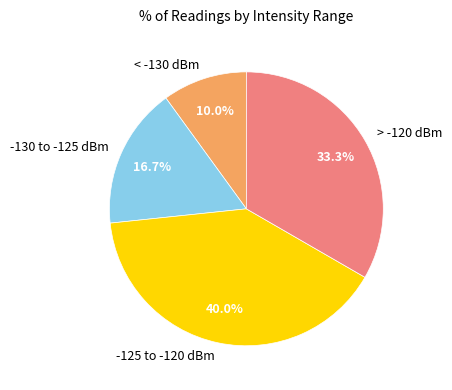

What is the largest slice in the pie chart?

-125 to -120 dBm